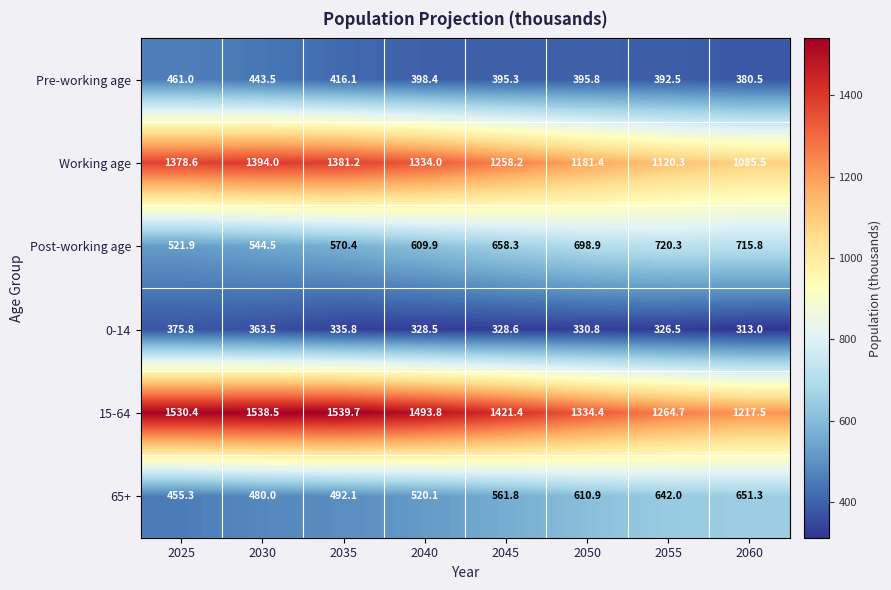

What is the maximum value for Post-working age?

720.3